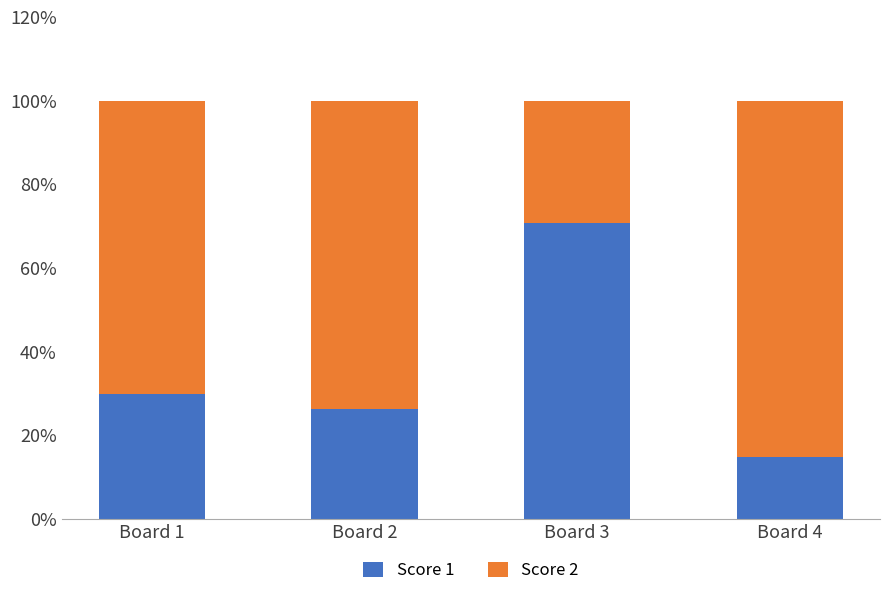

The value of Score 1 at Board 2 is 39.2. True or false?

False